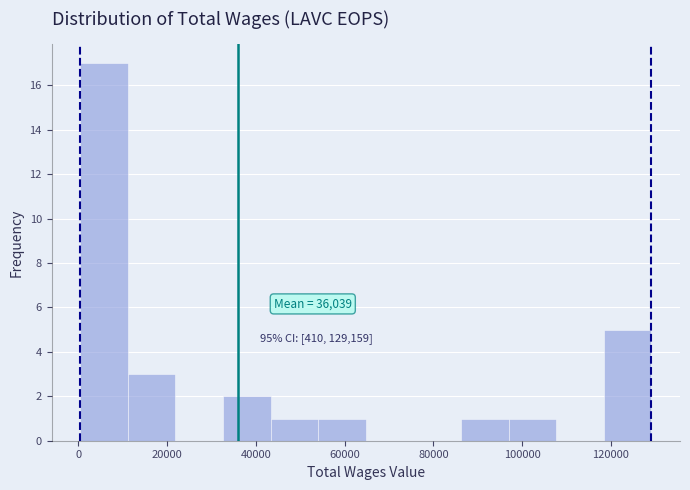

Which range on the x-axis has the tallest bar?

0 to 12000